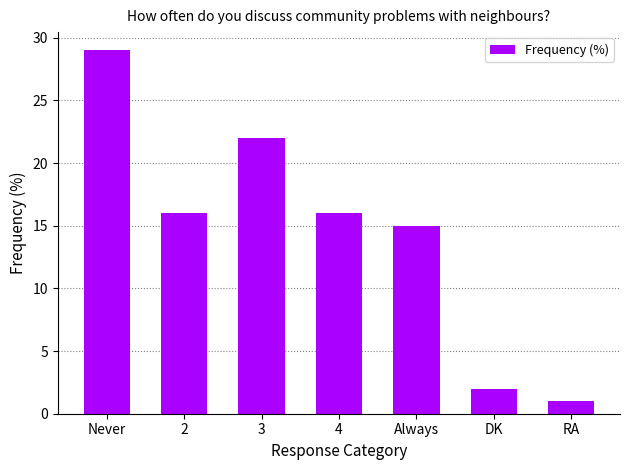

What is the sum of the values at Never and RA?

30